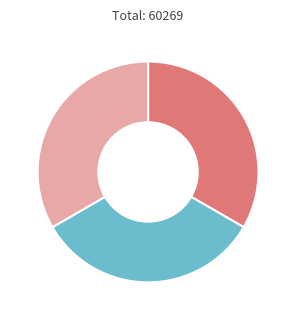

Does any single category account for the majority?

No